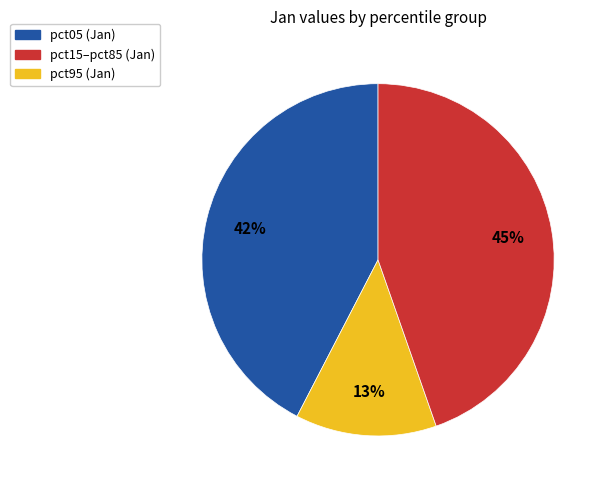

Does any single category account for the majority?

No